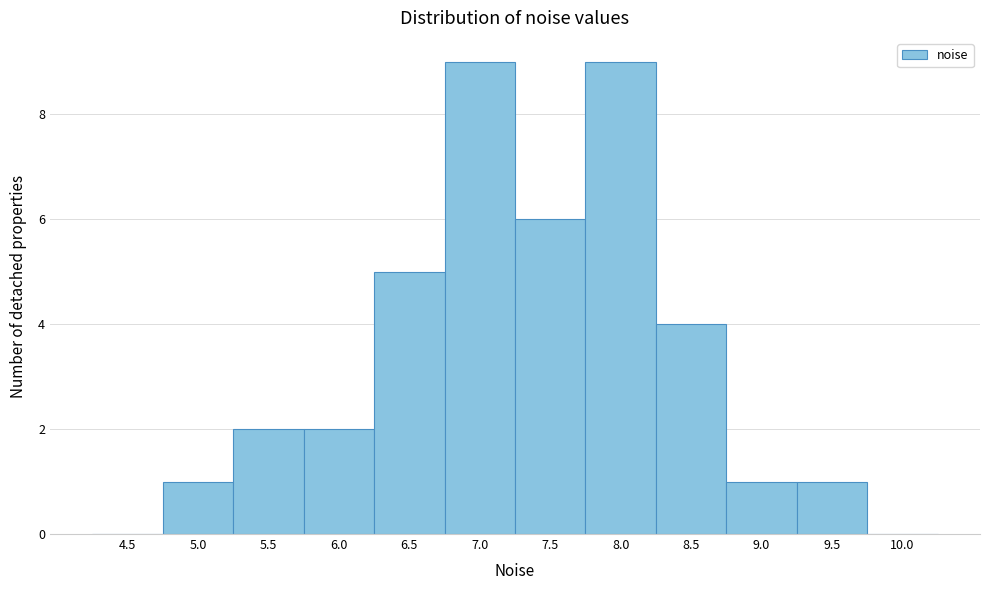

Reading left to right, extract all data points from this chart.

4.5=0	5.0=1	5.5=2	6.0=2	6.5=5	7.0=9	7.5=6	8.0=9	8.5=4	9.0=1	9.5=1	10.0=0